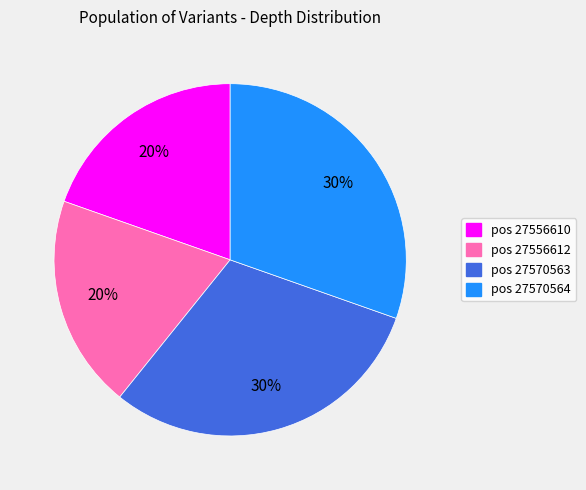

Which has a higher value, pos 27570564 or pos 27556610?

pos 27570564